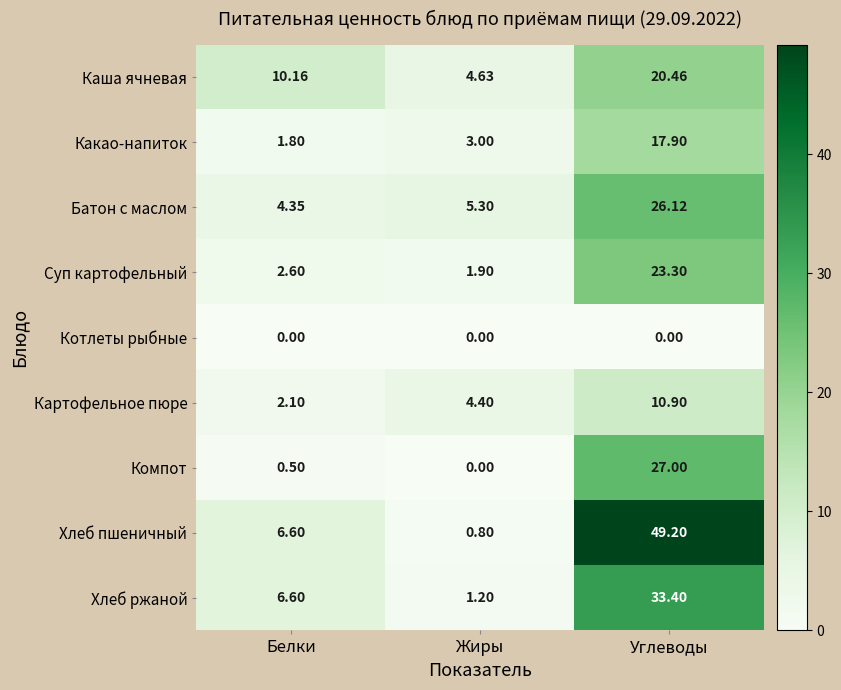

Between Белки and Жиры, which series saw the biggest shift?

Хлеб пшеничный